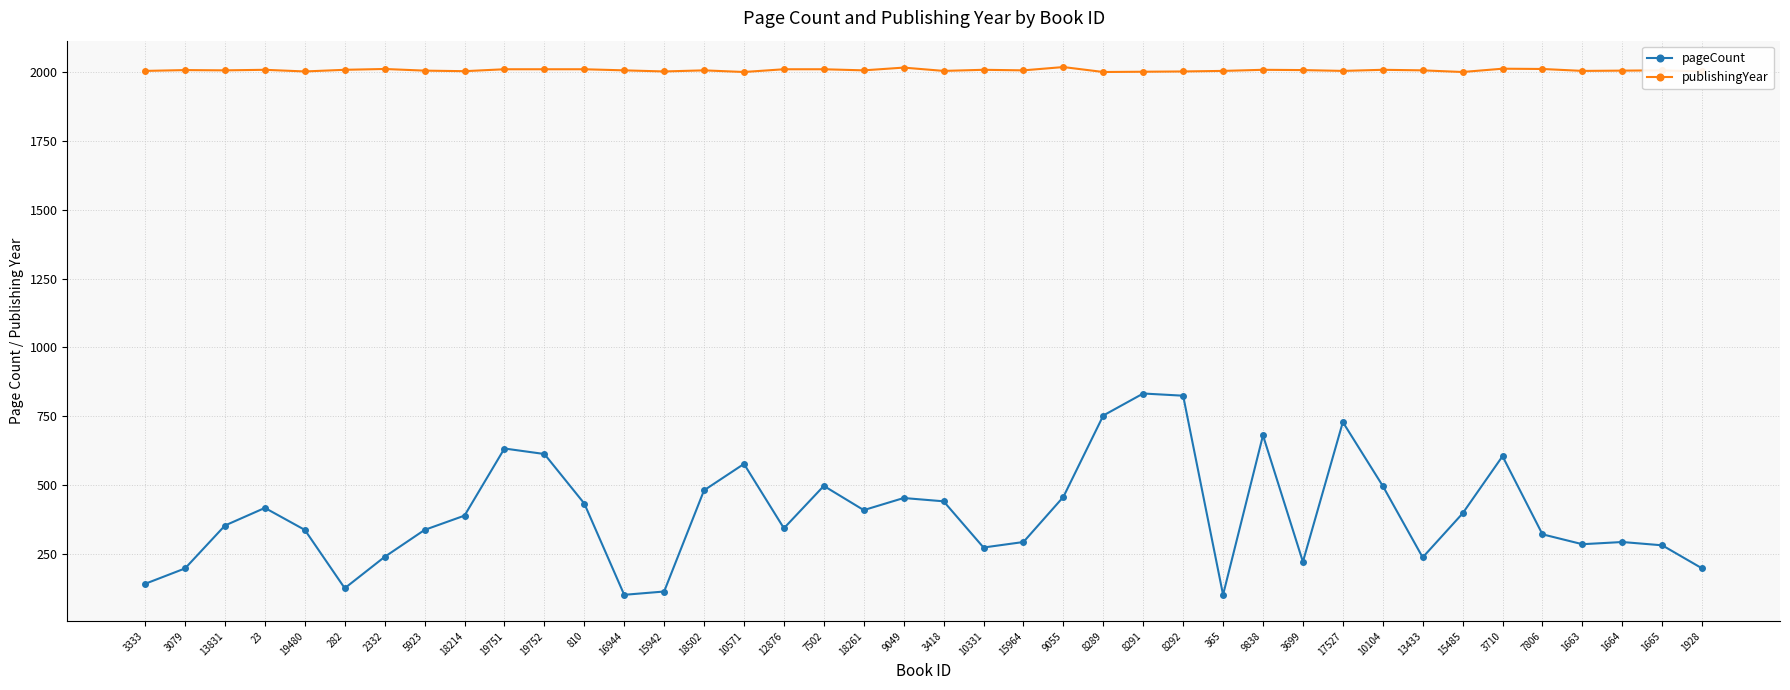

Rank the series by their average value, from lowest to highest.

pageCount, publishingYear